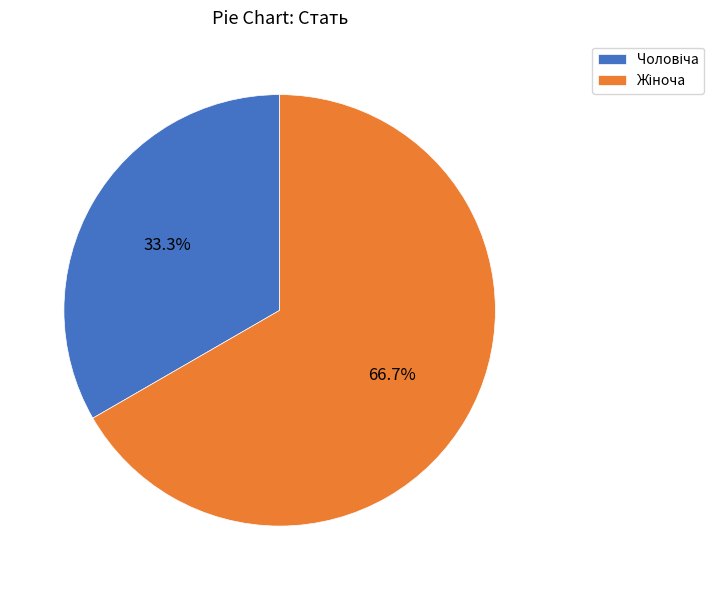

Does any single category account for the majority?

Yes